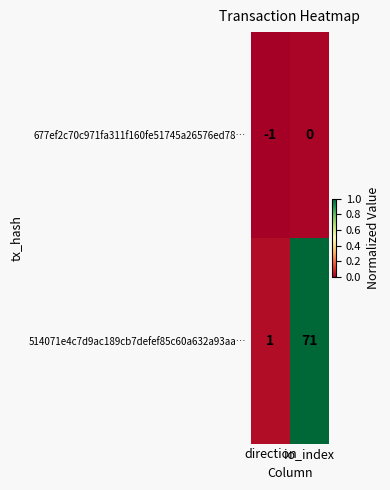

Between direction and io_index, which series saw the biggest shift?

514071e4c7d9ac189cb7defef85c60a632a93aa…